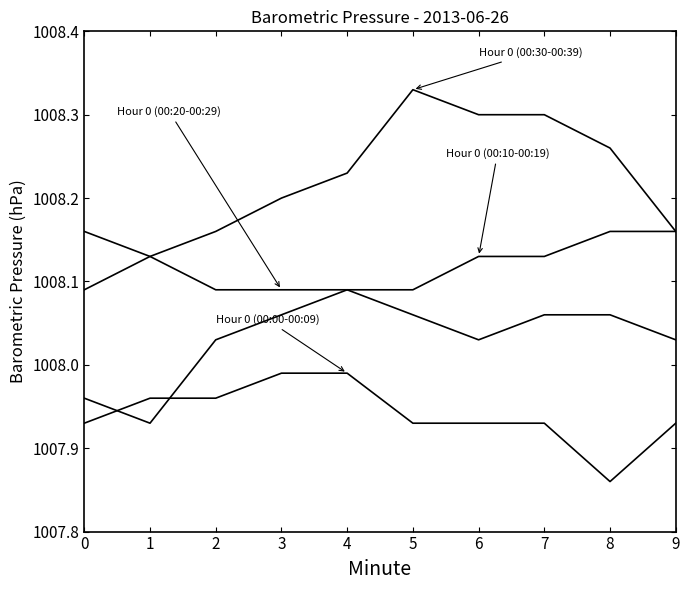

Does the chart have visible grid lines?

No